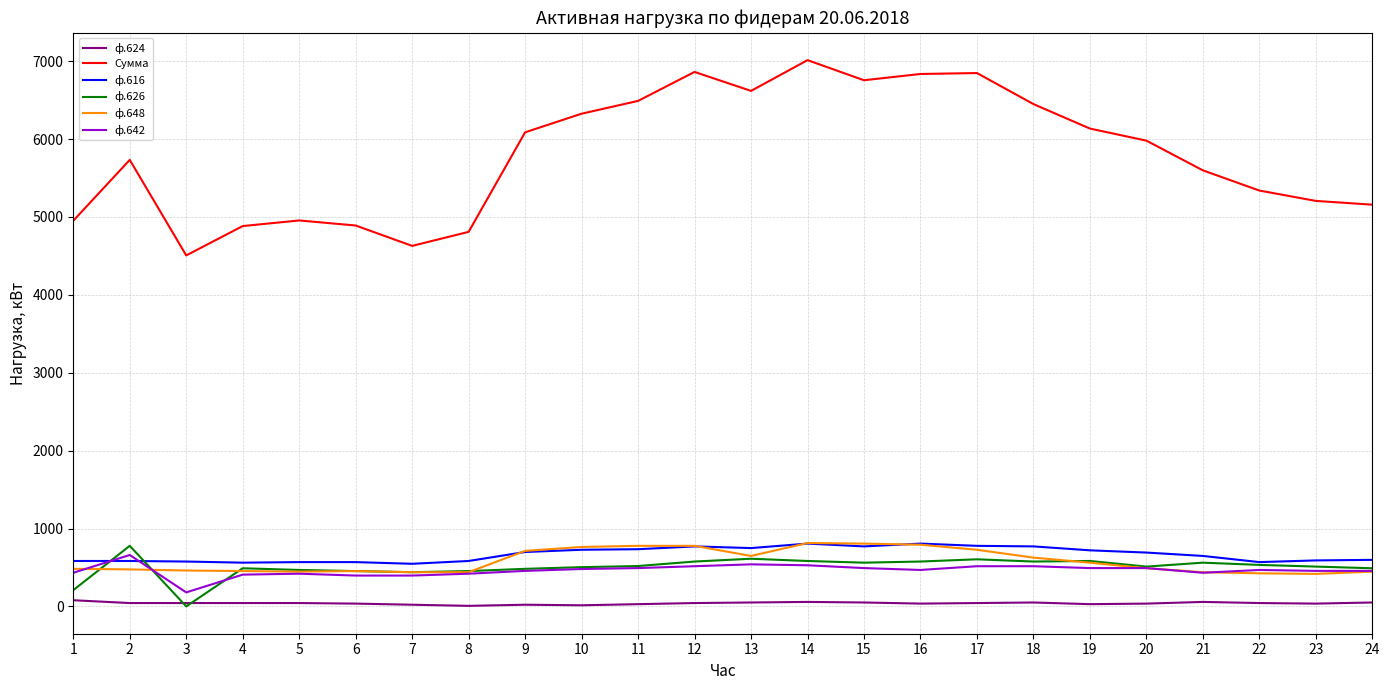

True or false: ф.624 has more than 0 interior local peaks.

True